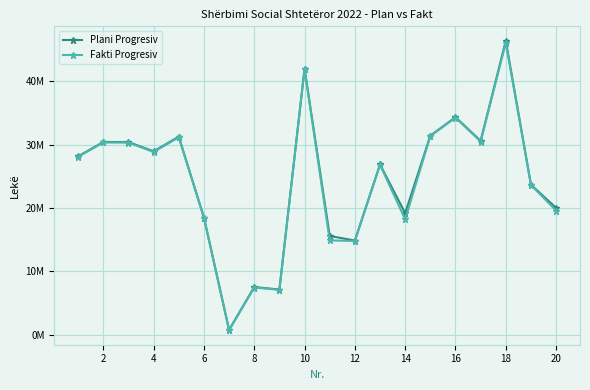

What are all the series names shown in the legend?

Plani Progresiv, Fakti Progresiv